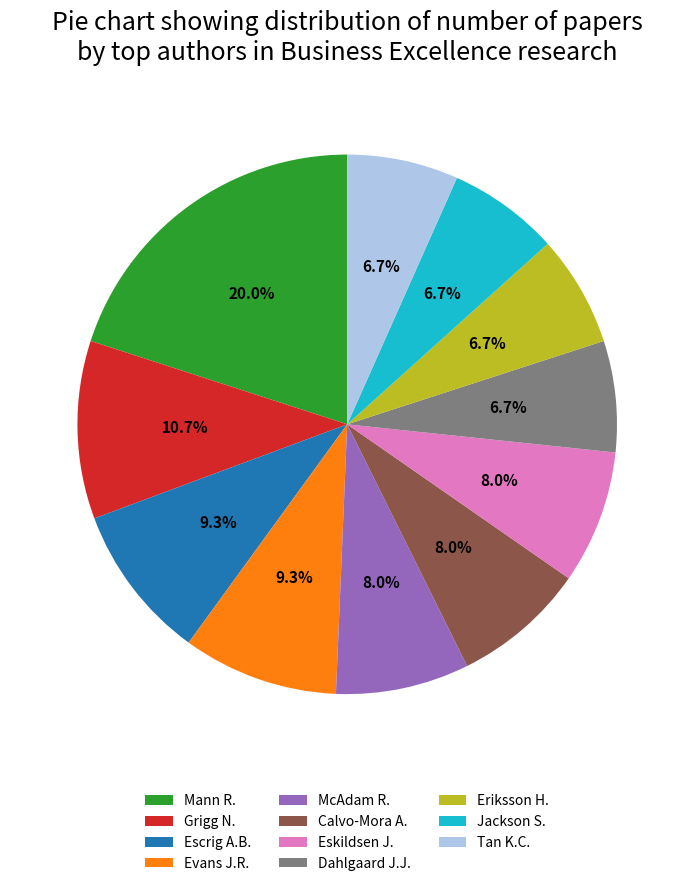

True or false: Tan K.C. accounts for 21% of the total.

False